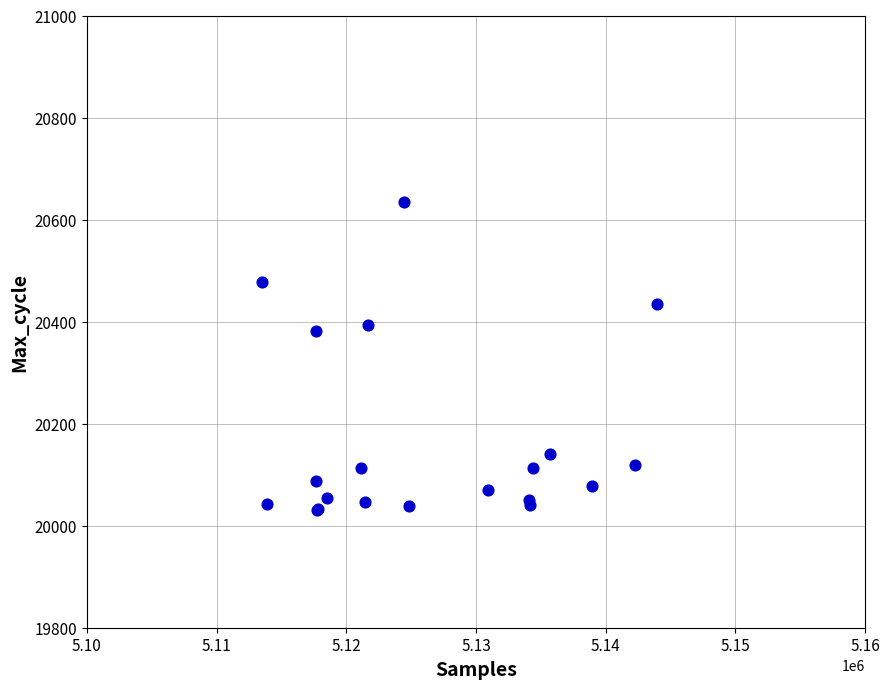

What Y value in the scatter plot is closest to 20332?

20382